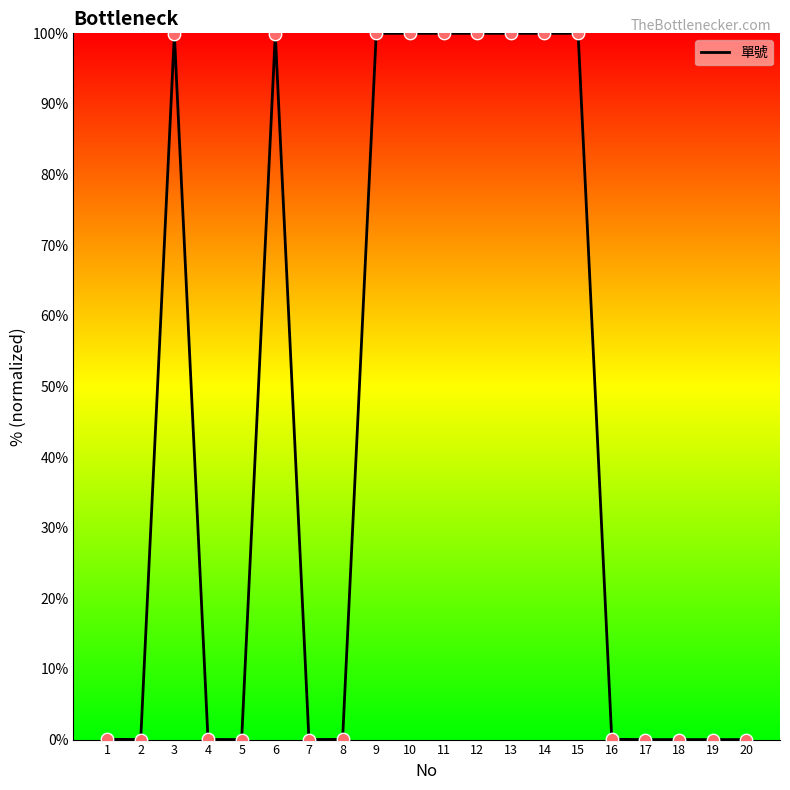

What is the difference between the maximum and minimum values?

100.0